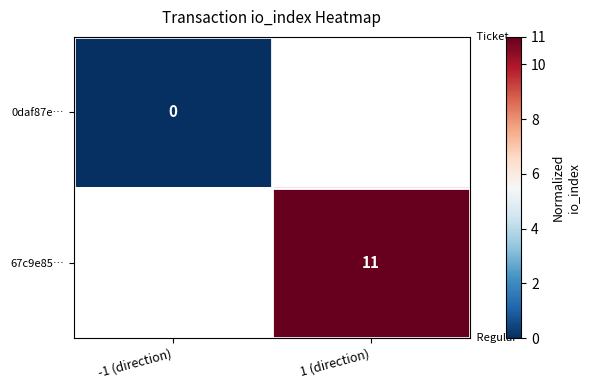

Is the value of 67c9e85… at 1 (direction) greater than the value of 0daf87e… at -1 (direction)?

Yes